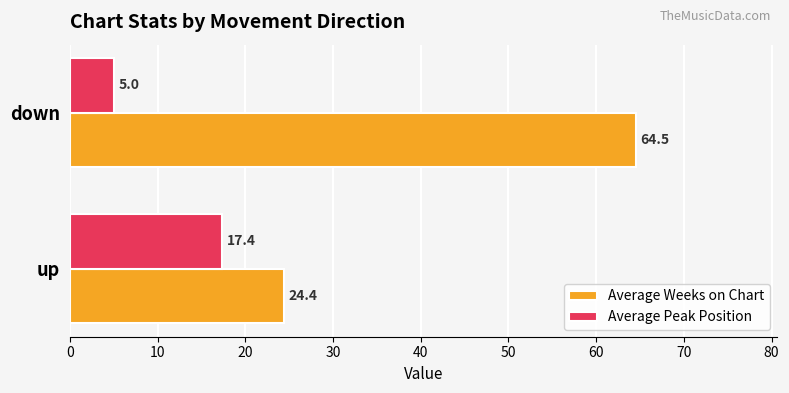

List the series in order of their peak value, highest first.

Average Weeks on Chart, Average Peak Position